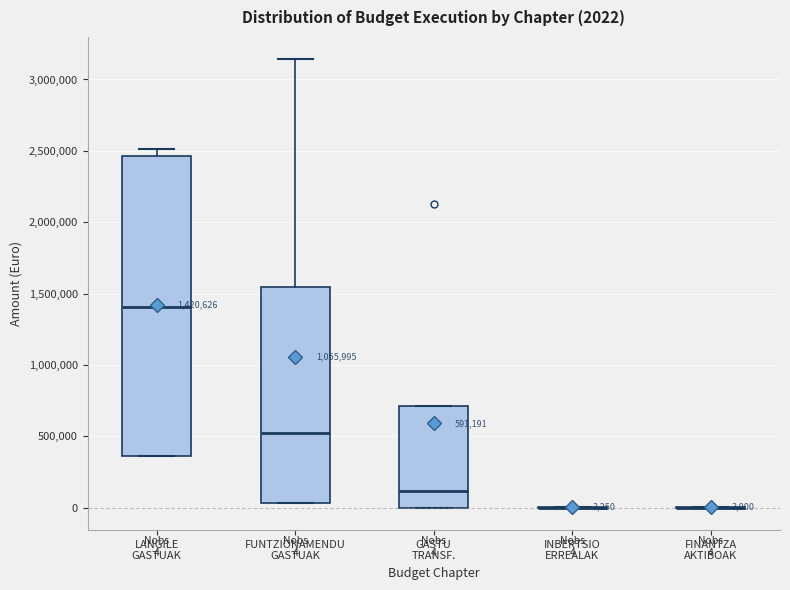

Which box is the tallest, from its lower edge to its upper edge?

LANGILE GASTUAK